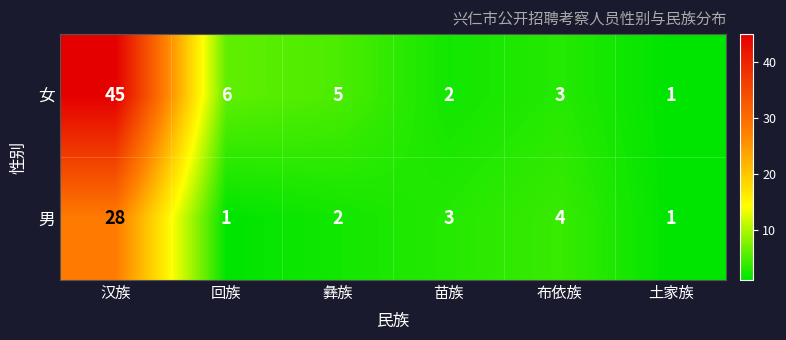

Count the number of data series in this chart.

2